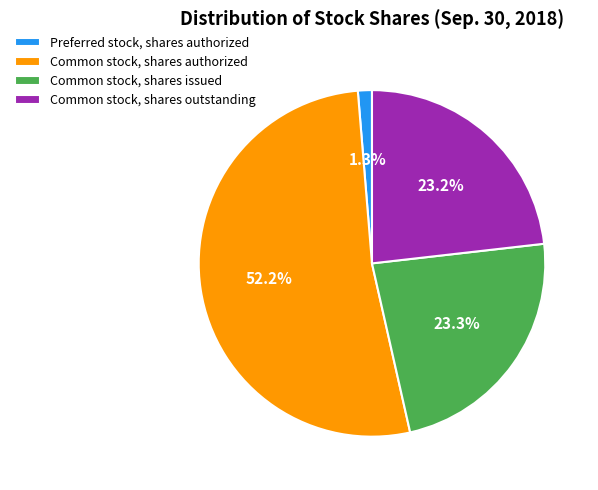

To the nearest percent, what portion does Common stock, shares authorized represent?

52%